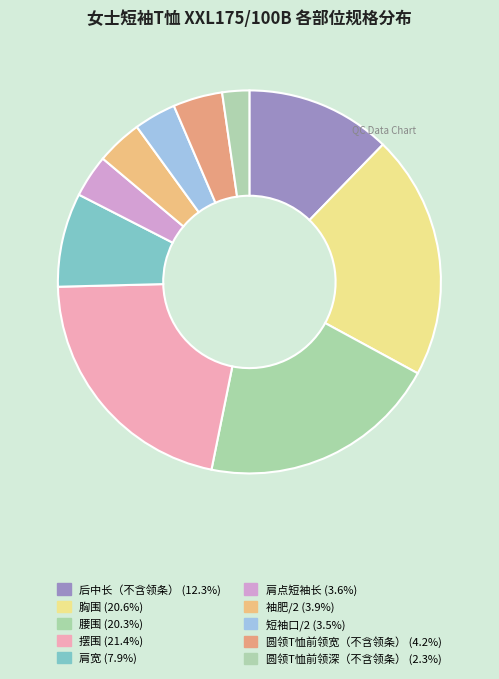

What portion of the pie excludes 胸围?

79.4%